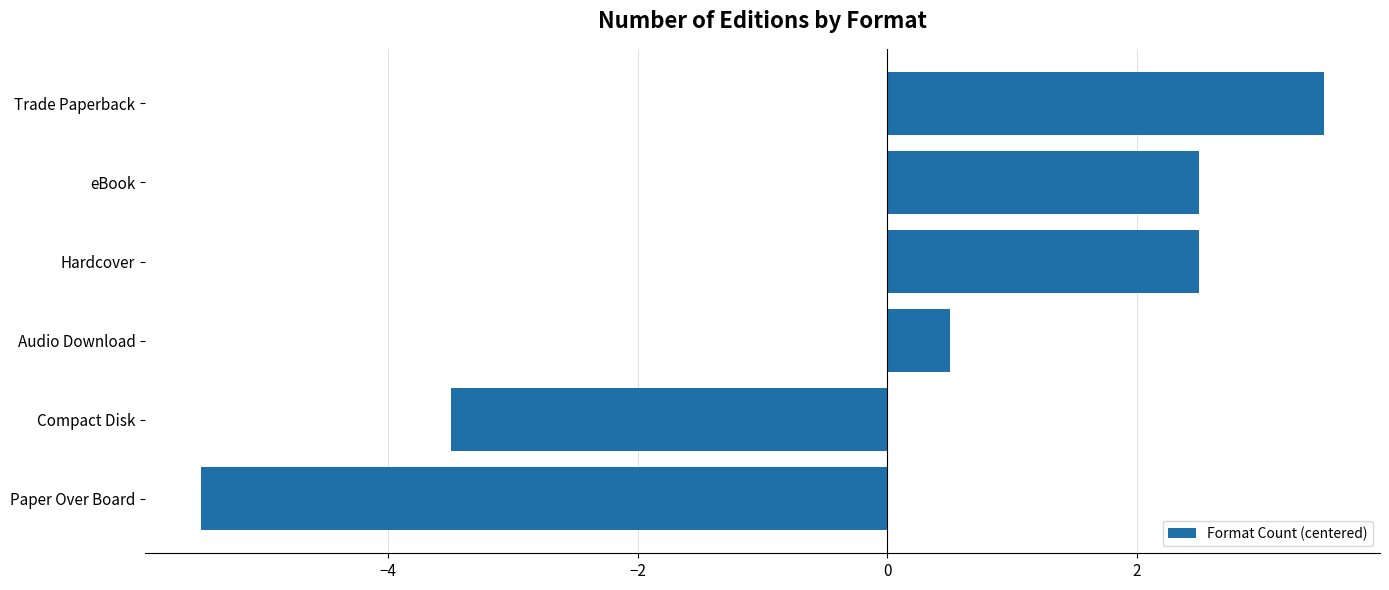

The value at Trade Paperback is 5.1. True or false?

False